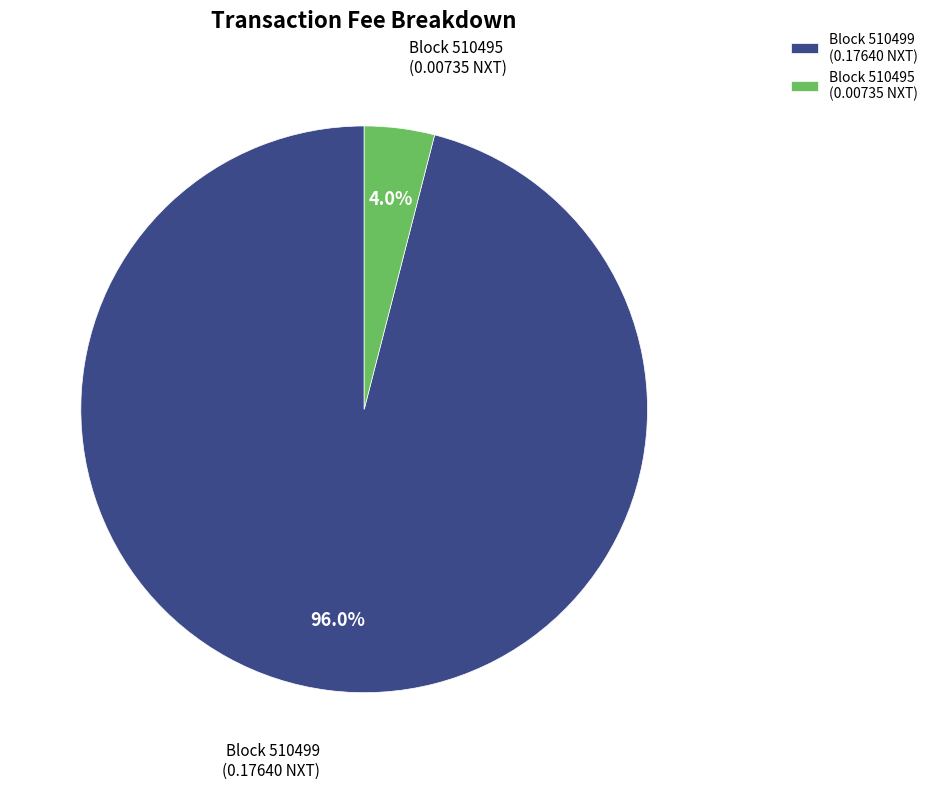

How many slices are in this pie chart?

2